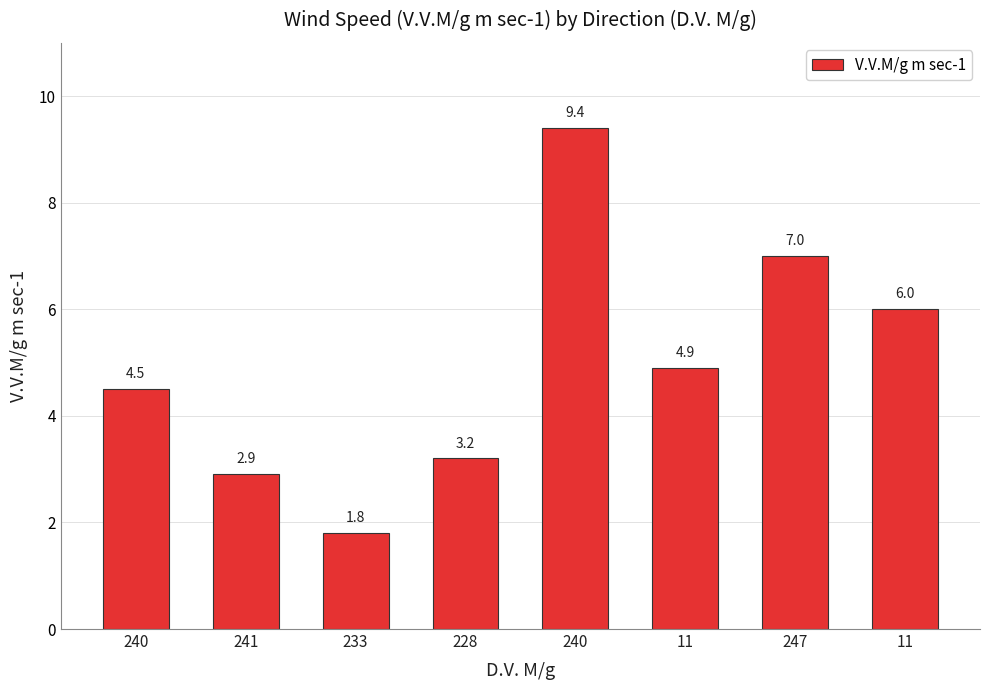

List the labels in order of value, smallest first.

233, 241, 228, 240, 11, 11, 247, 240